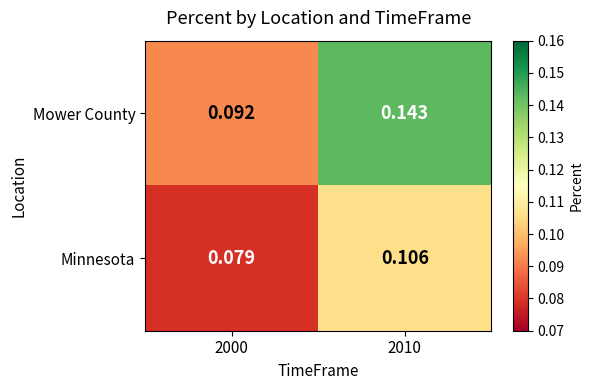

Which series has the largest total across all categories?

Mower County